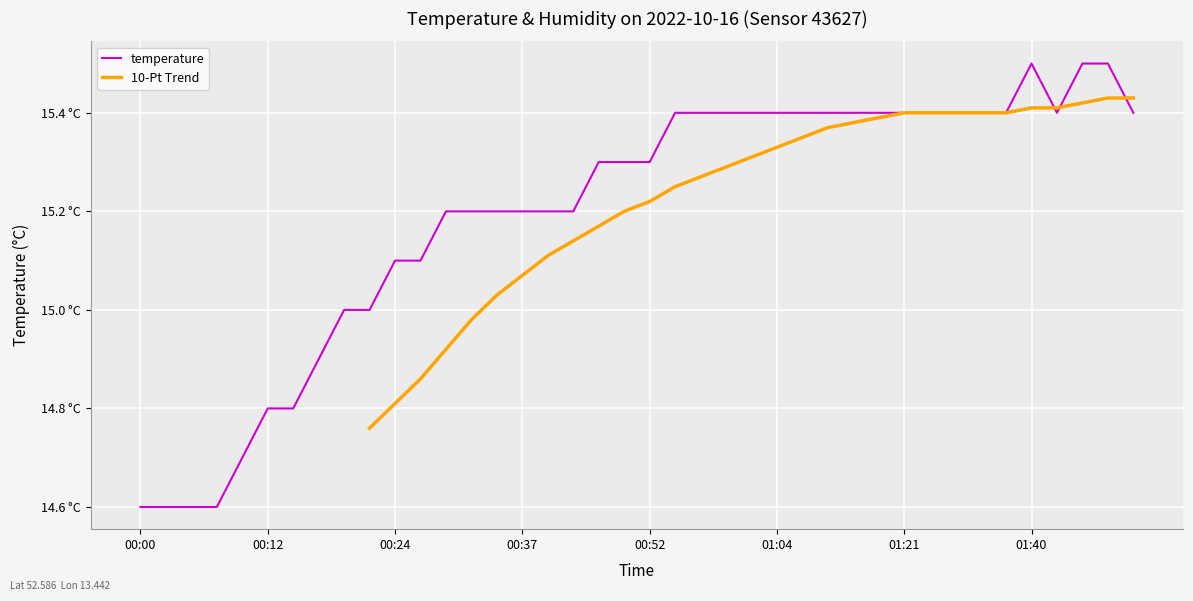

True or false: the data shows 3.5 at 01:46.

False